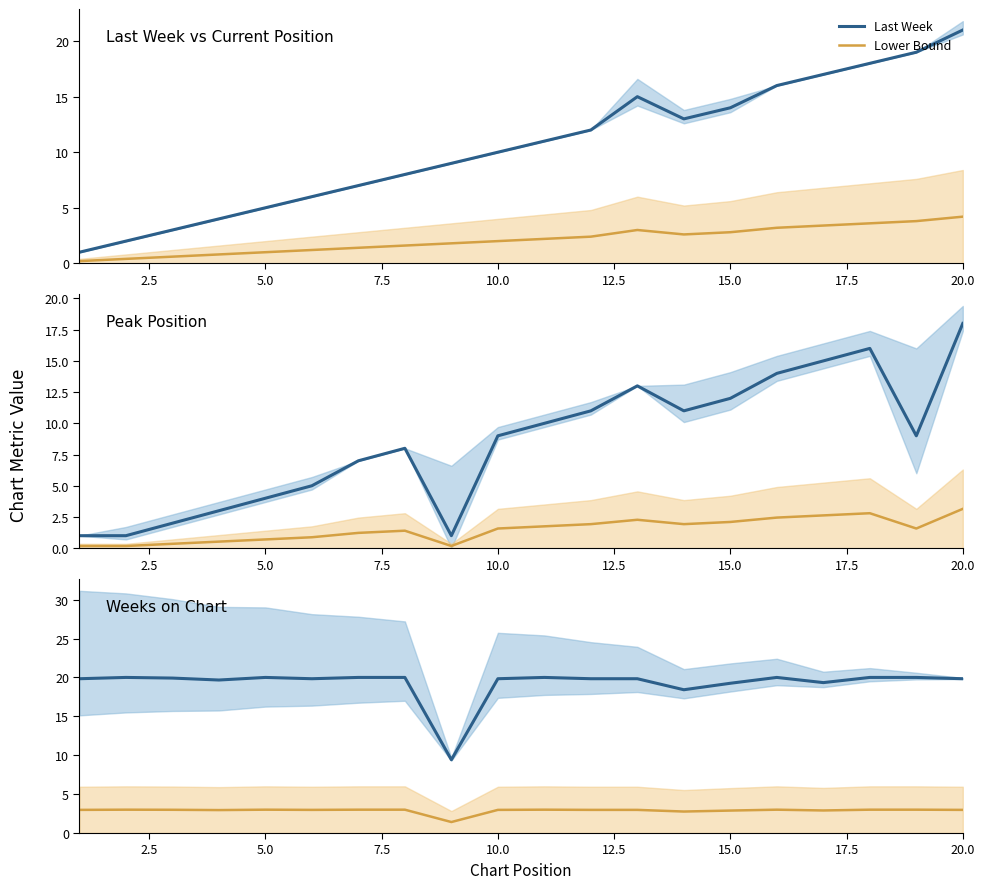

What is the spread (max minus min) of values at 17.5?

17.0